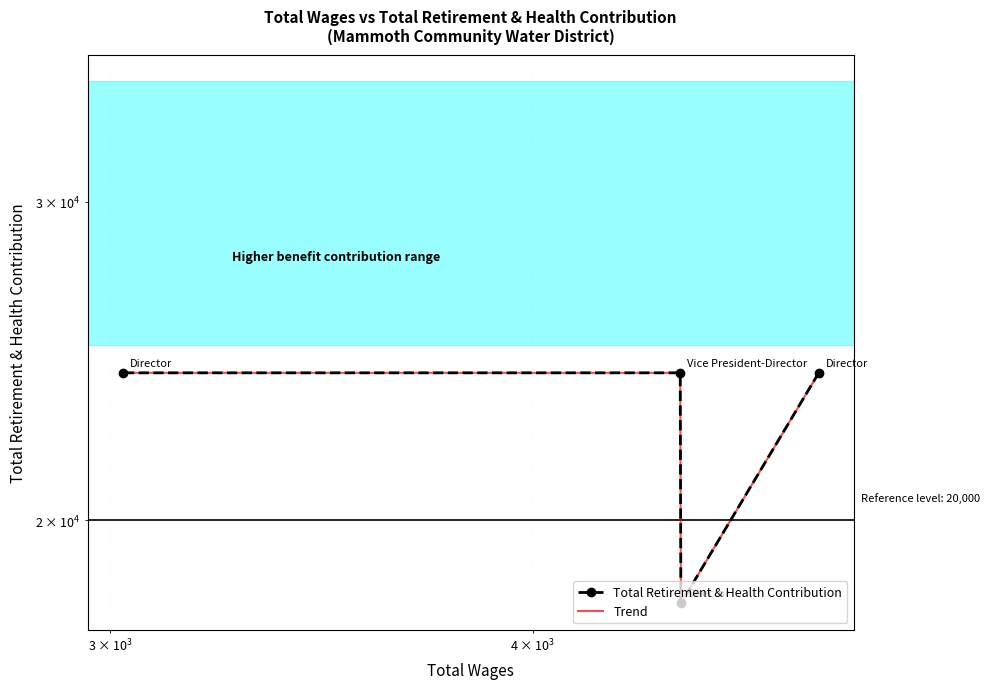

What is the highest value of the Total Retirement & Health Contribution series?

24133